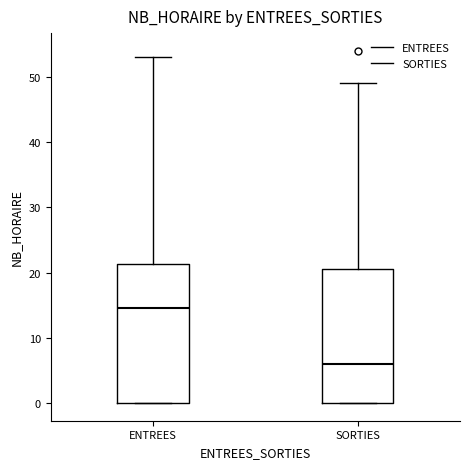

Where is the lower edge of the box for ENTREES on the y-axis? The values are not printed on the chart, so give them approximately, as read against the axis.

0